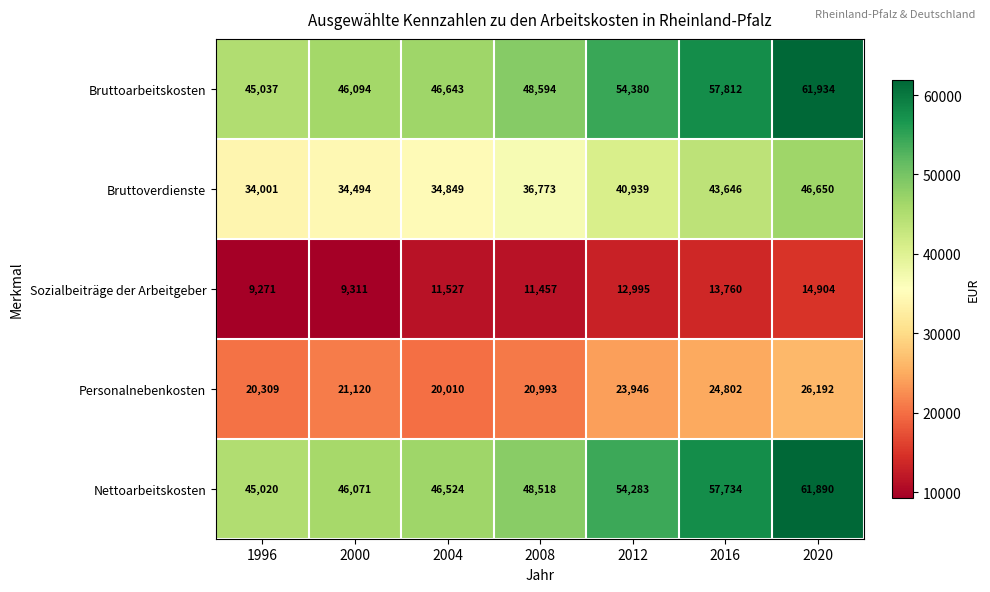

At which label is Bruttoverdienste closest to 40325?

2012